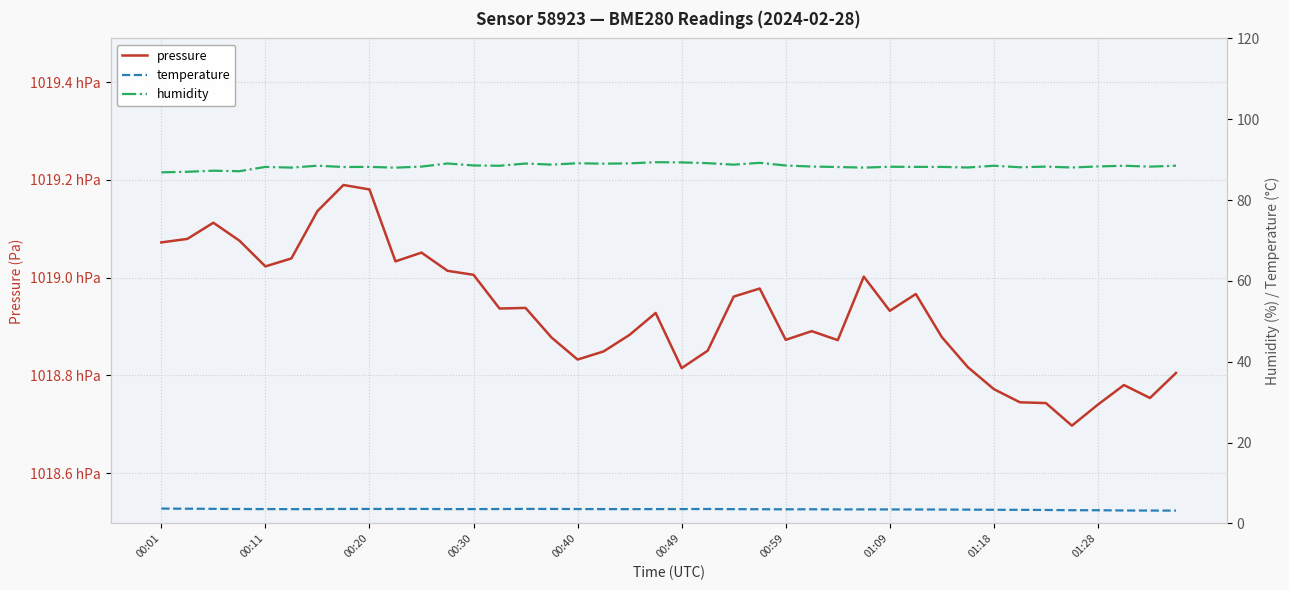

True or false: humidity has a value of 33.0 at 10.

False